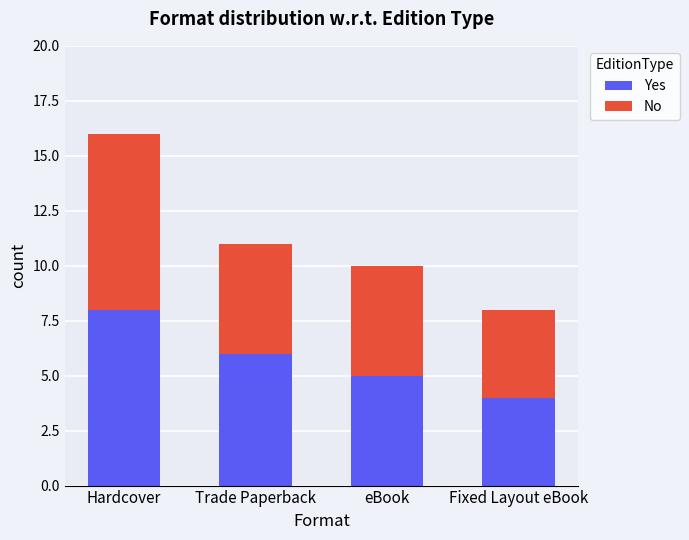

True or false: Yes has a value of 13 at Hardcover.

False